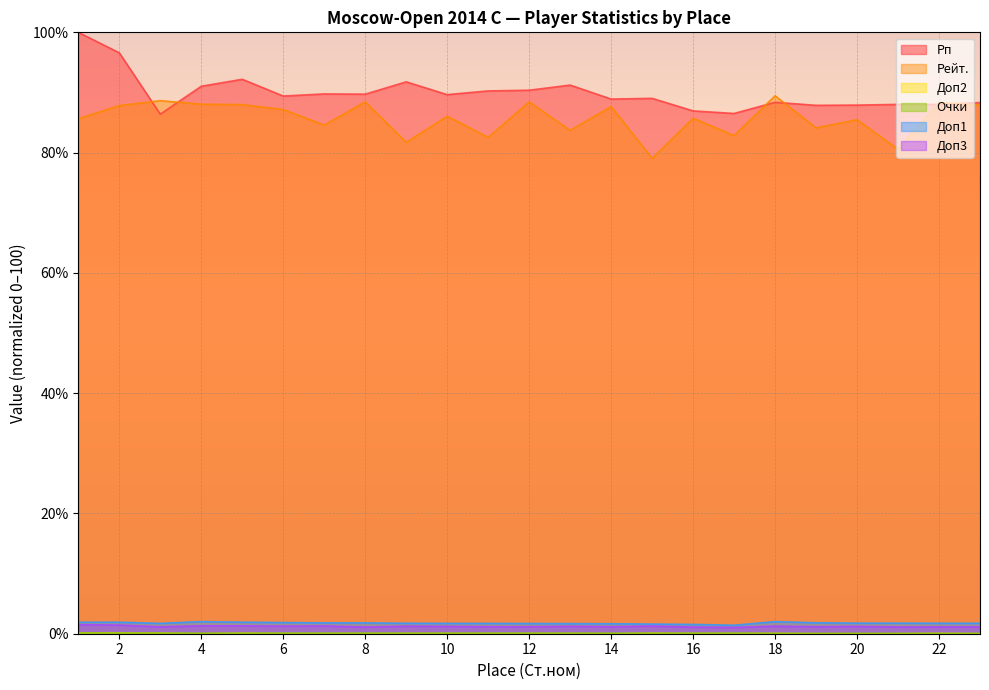

At 7, list the series in order from smallest to largest.

Доп2, Очки, Доп3, Доп1, Рейт., Рп